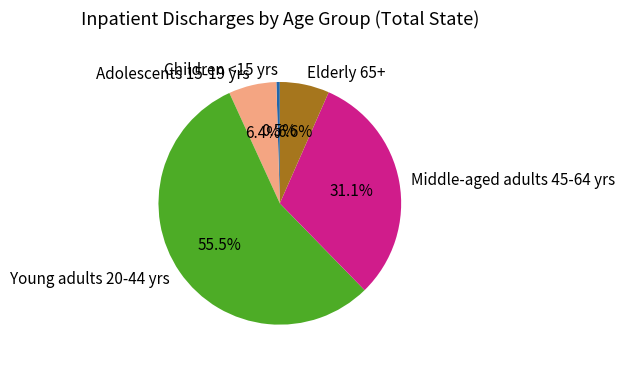

Between Young adults 20-44 yrs and Middle-aged adults 45-64 yrs, which is larger?

Young adults 20-44 yrs